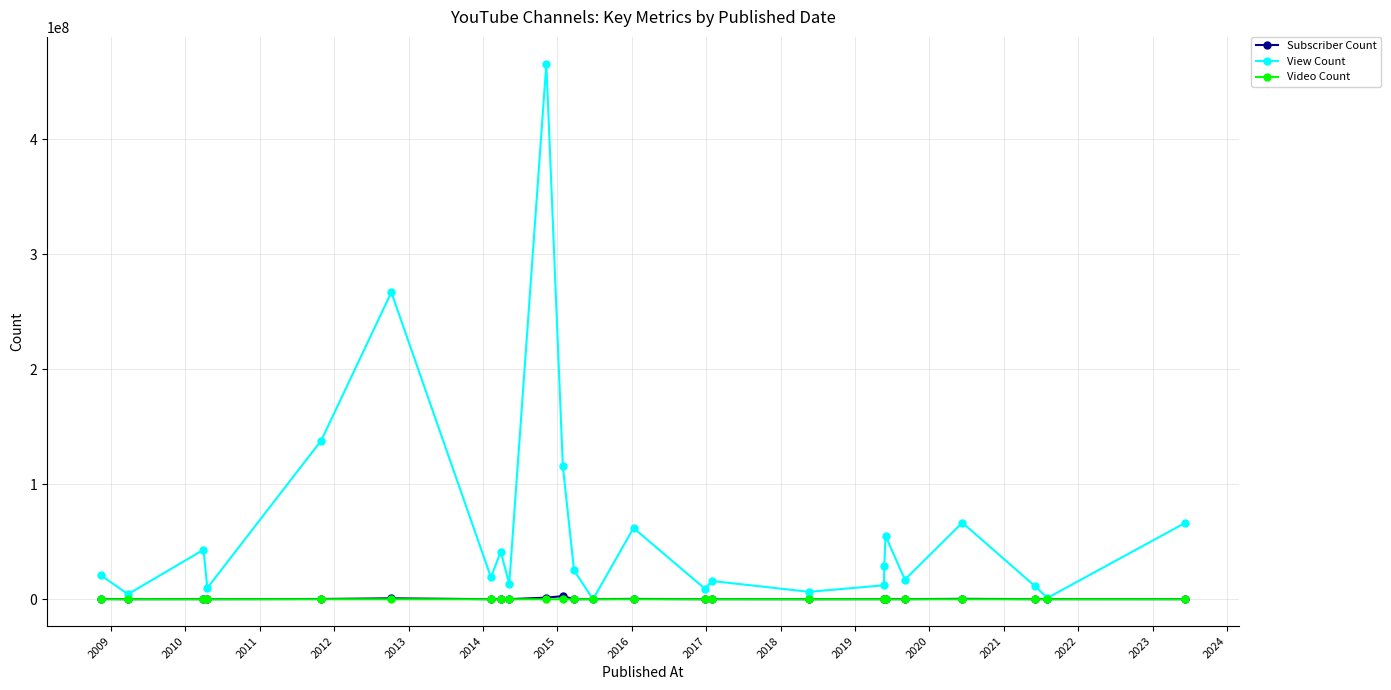

True or false: Video Count has more than 2 interior local peaks.

True